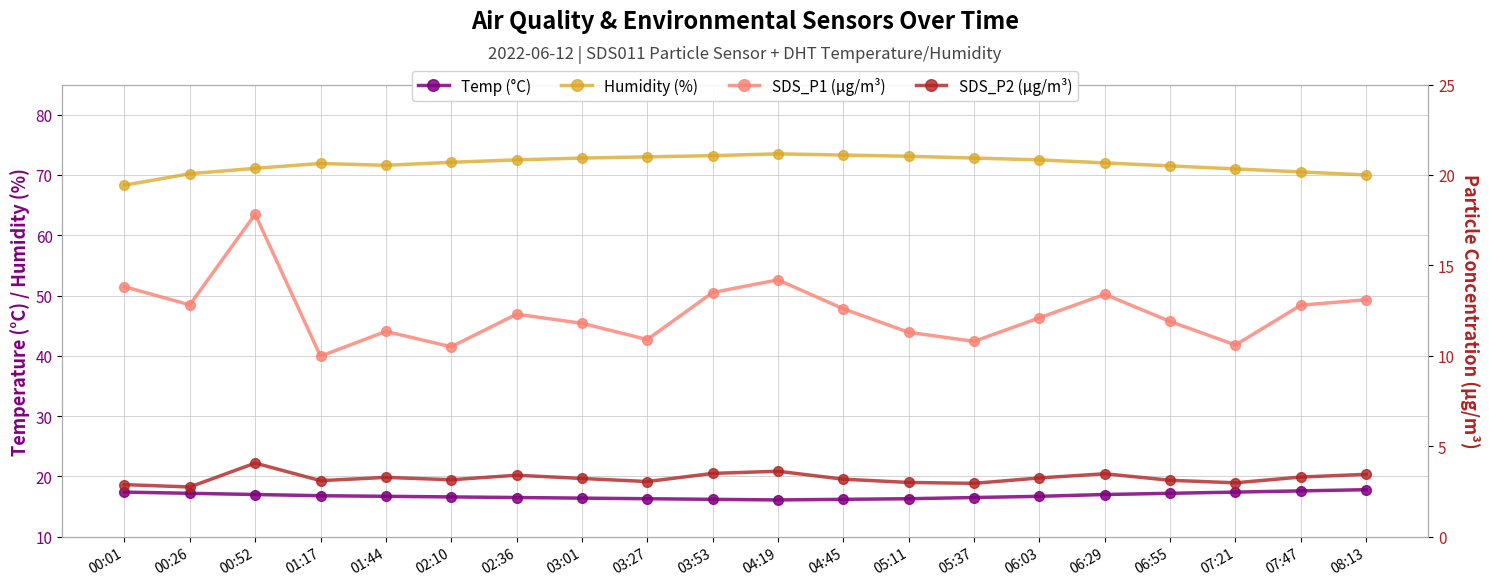

Which series changed the most between 04:45 and 05:37?

SDS_P1 (µg/m³)